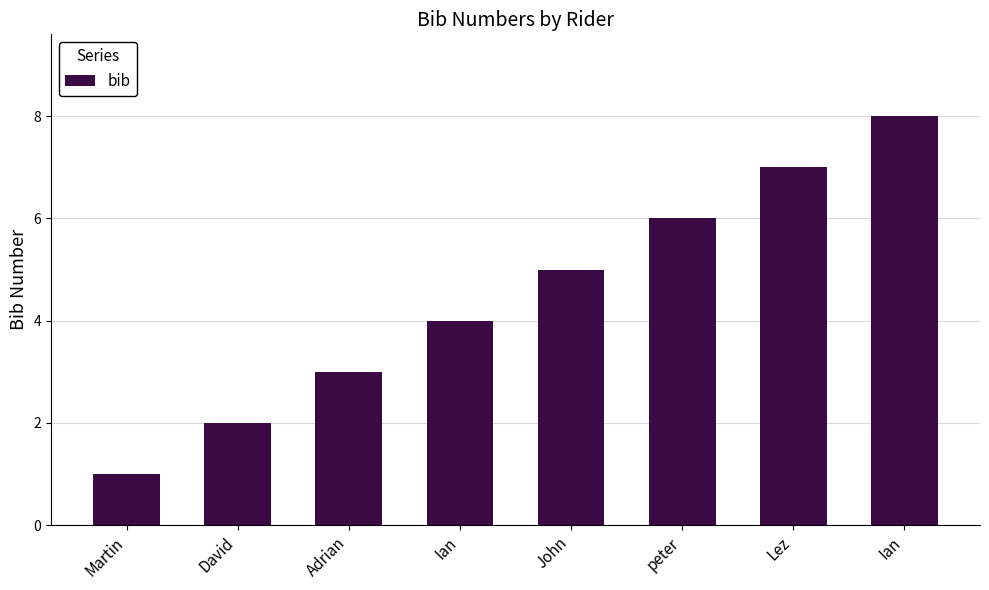

Are the bars horizontal?

No